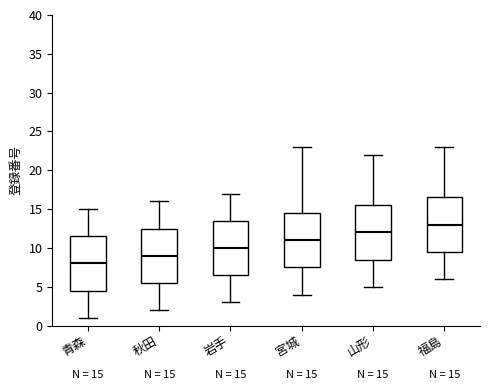

Which box's median line is the lowest?

青森